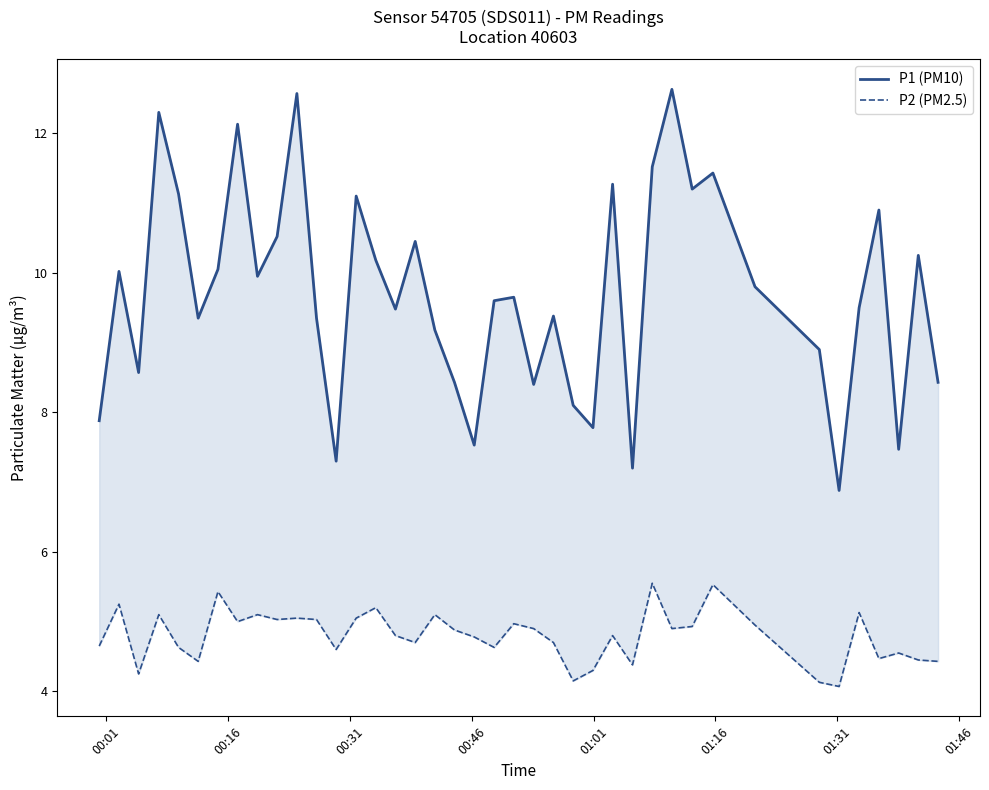

True or false: P1 (PM10) has more than 2 interior local peaks.

True